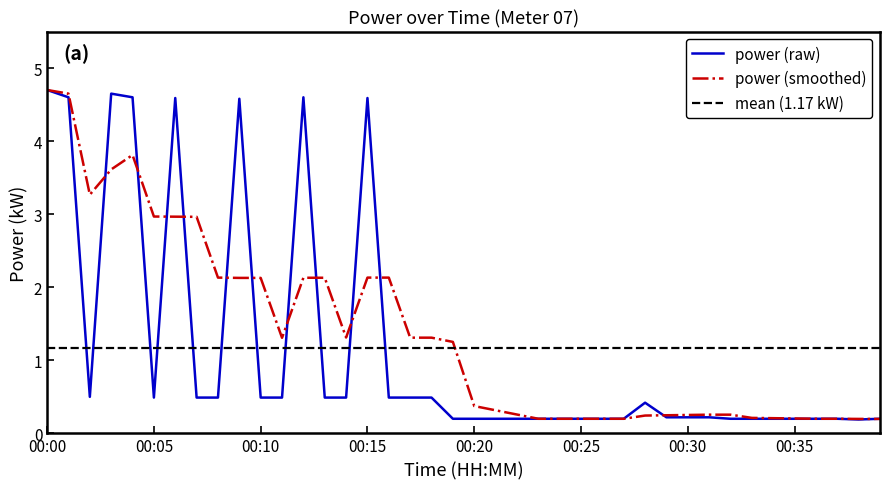

What is the value of the 35th point from the left?

0.2